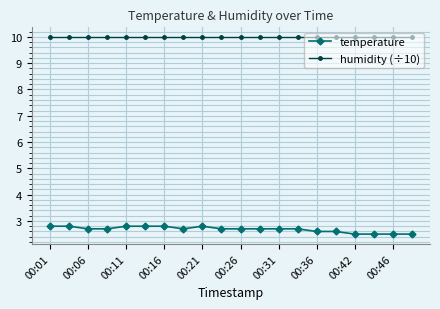

At how many categories does at least one series exceed 2?

20